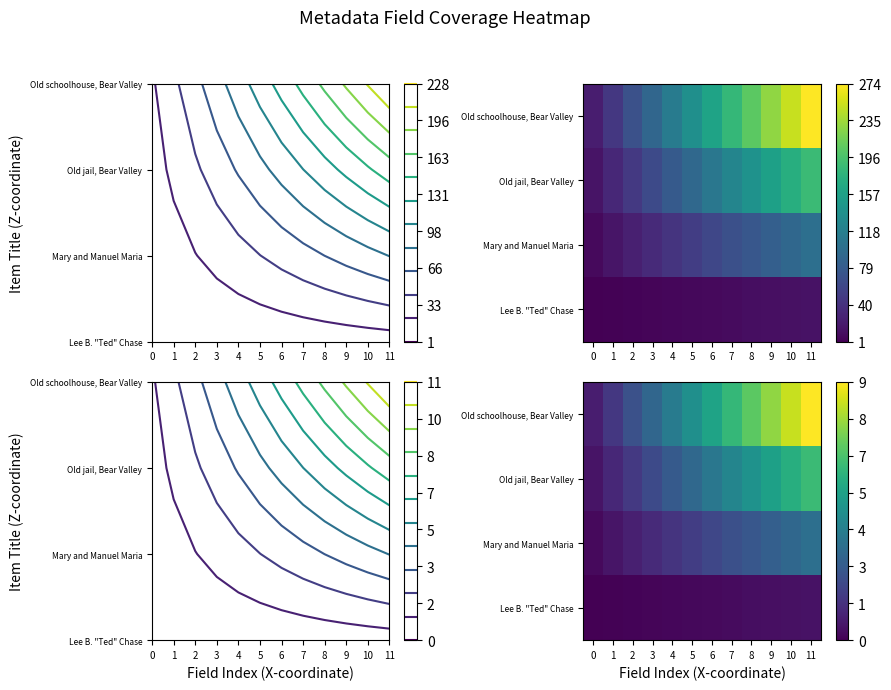

What is the difference between the highest and lowest values at 4?

3.6